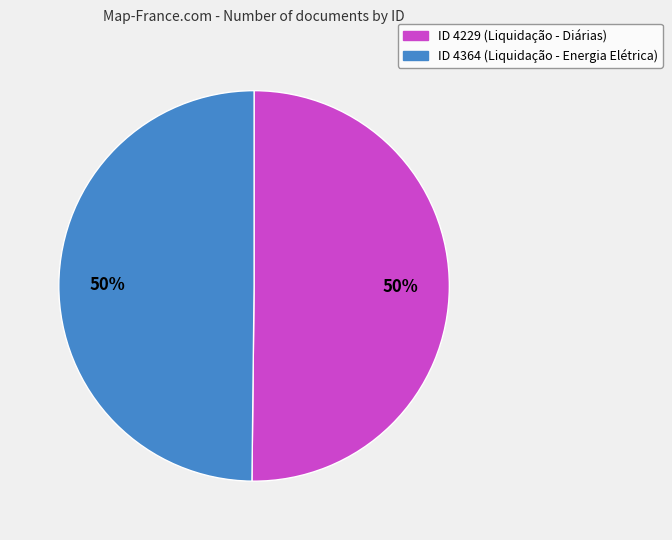

Count the number of slices in the pie.

2